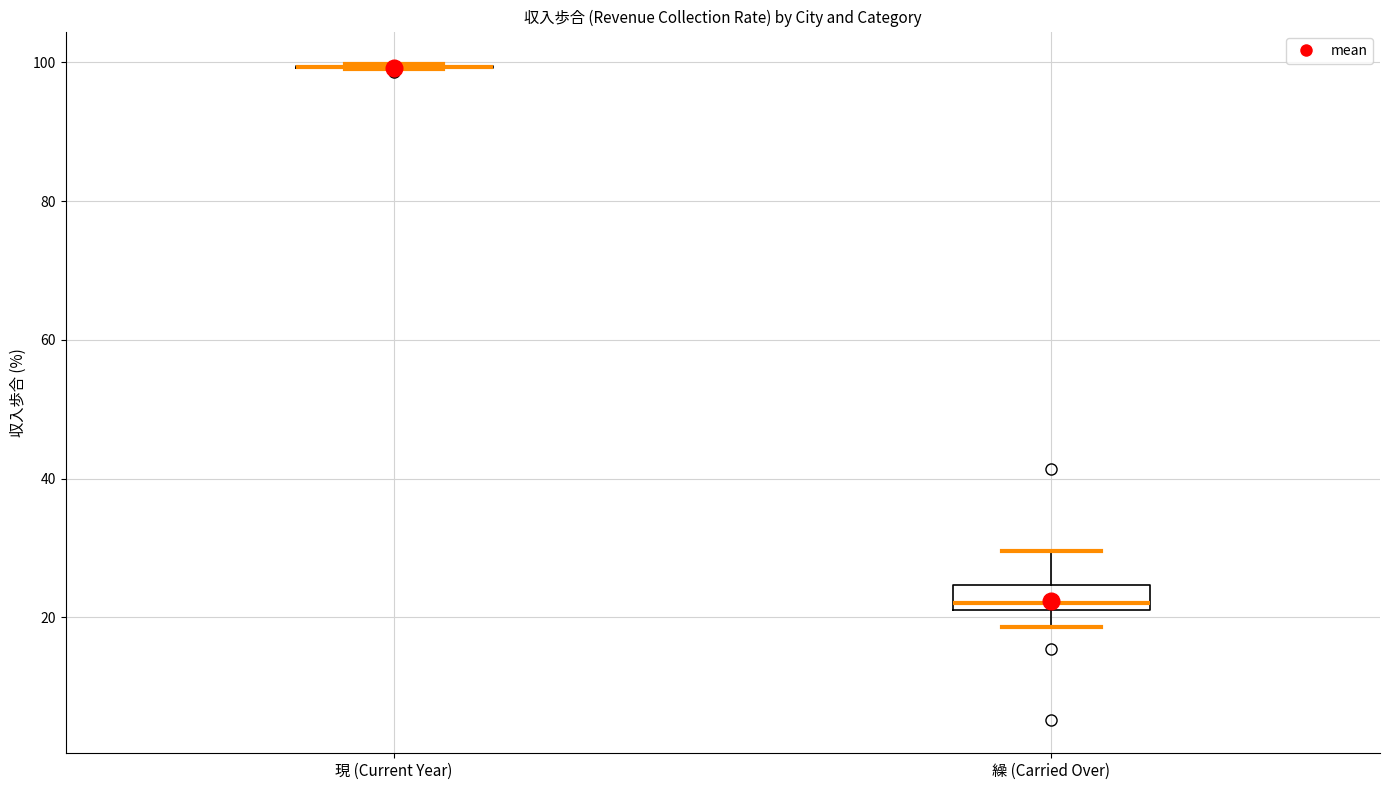

Which box is the tallest, from its lower edge to its upper edge?

繰 (Carried Over)